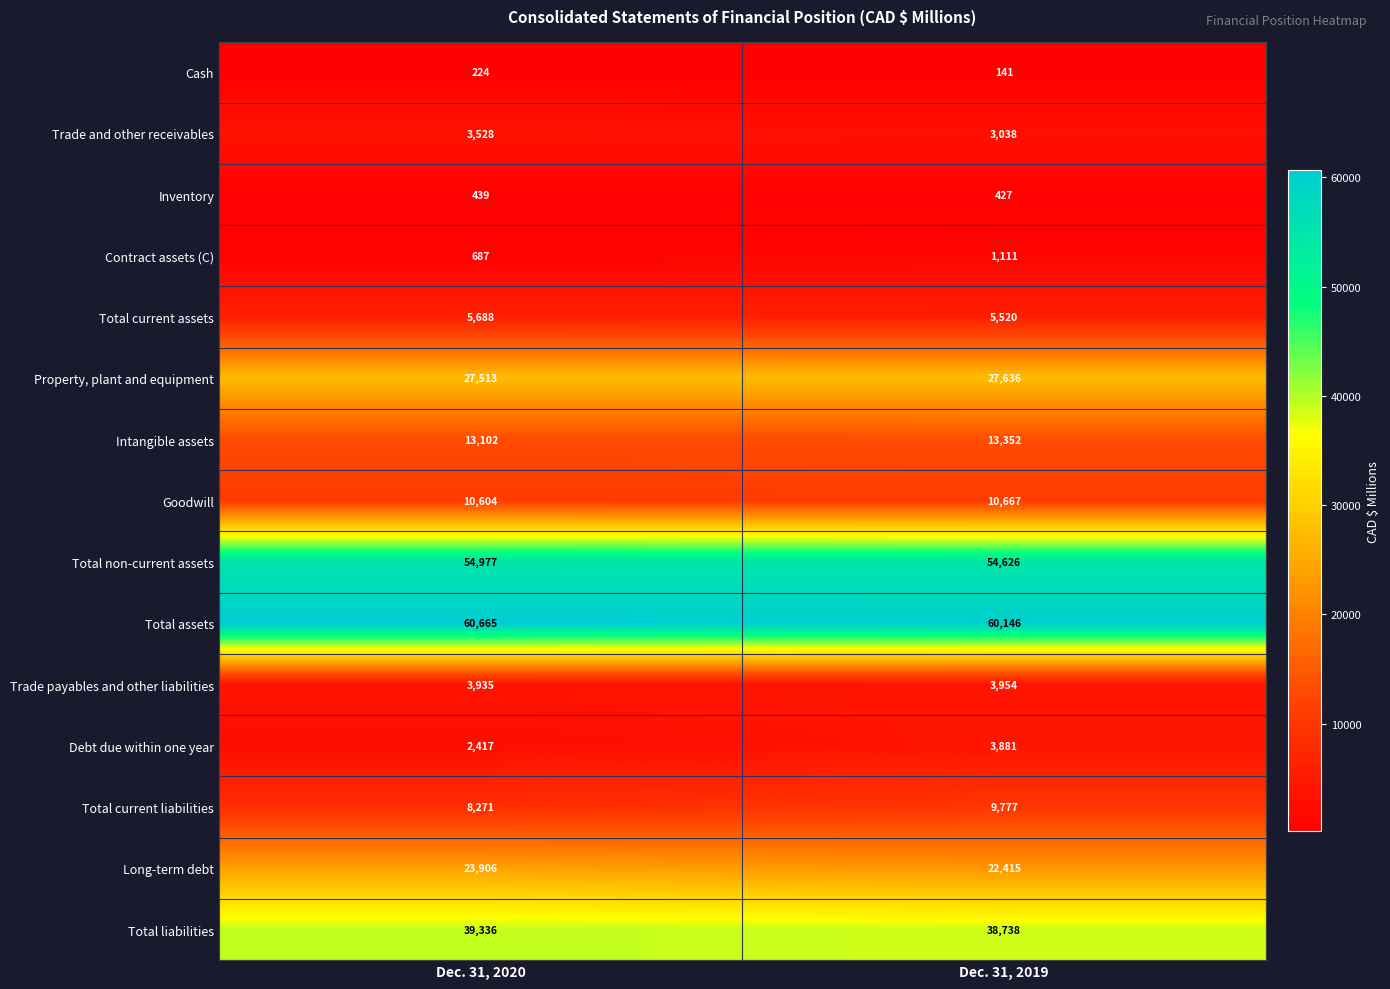

Which series has the largest range (max minus min)?

Total current liabilities